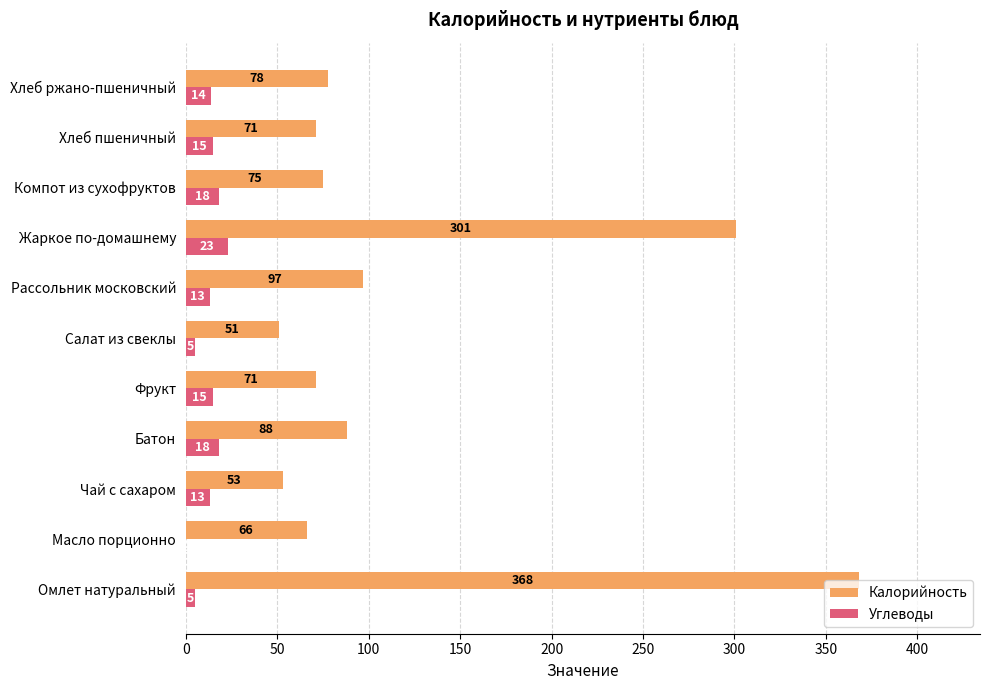

Read the Калорийность value at Чай с сахаром.

53